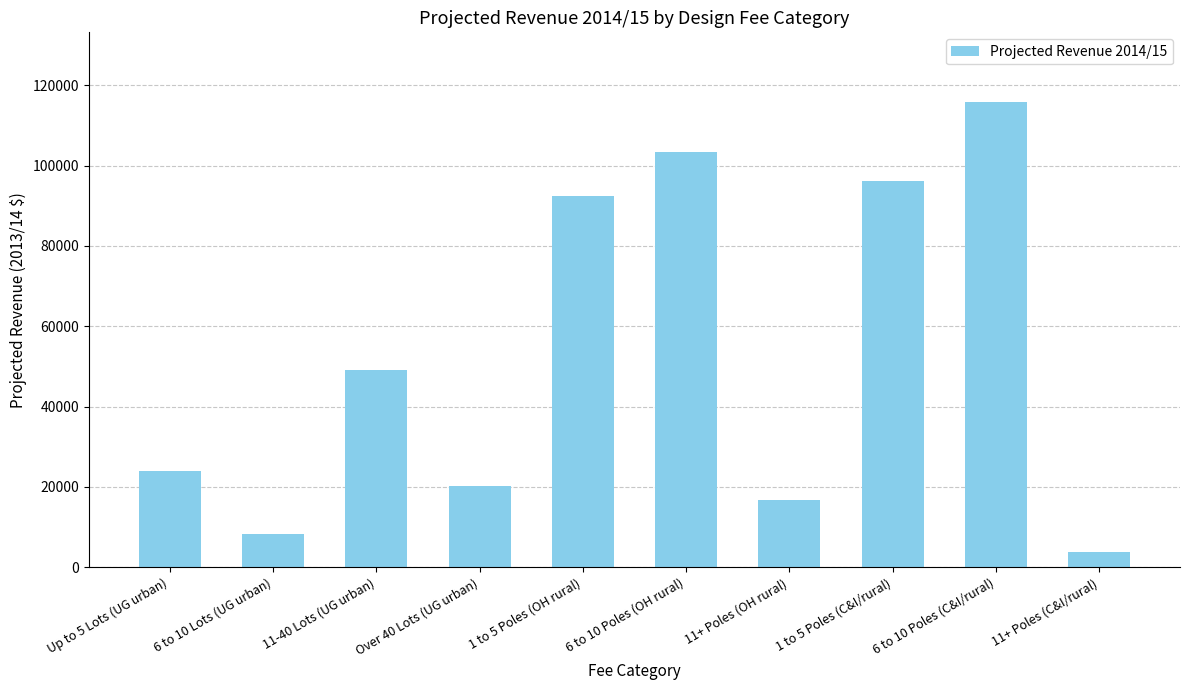

Is it true that the value at 11-40 Lots (UG urban) is 10827.7?

False